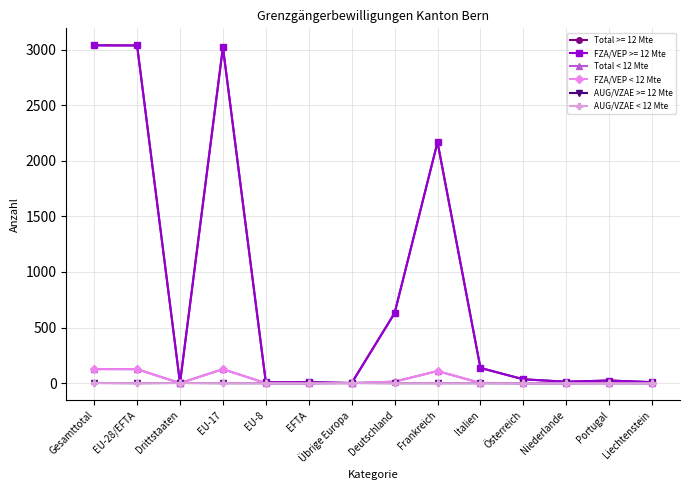

At which category does FZA/VEP < 12 Mte reach its first local valley?

Drittstaaten